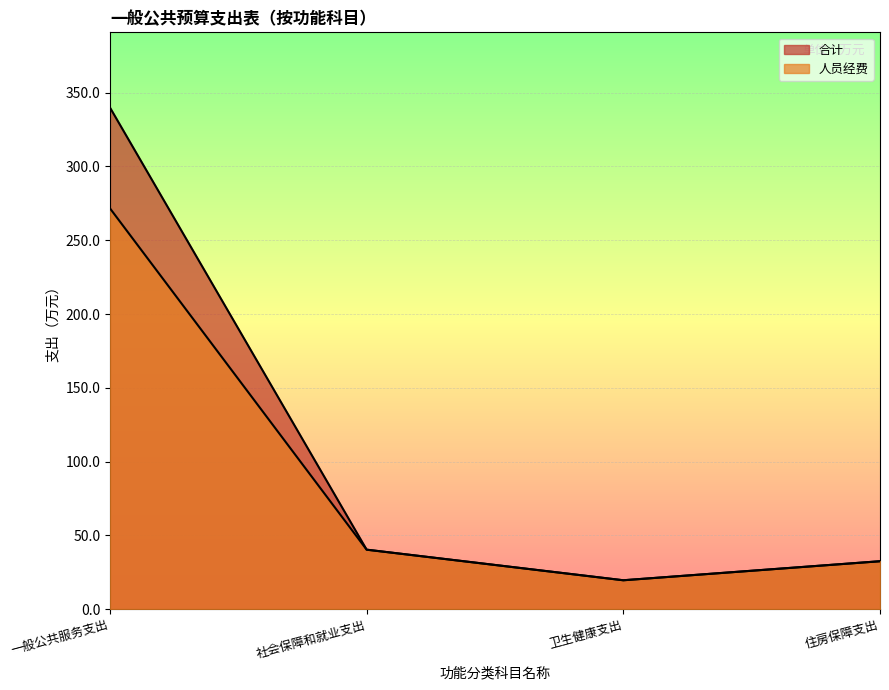

True or false: 合计 and 人员经费 cross at least once.

False